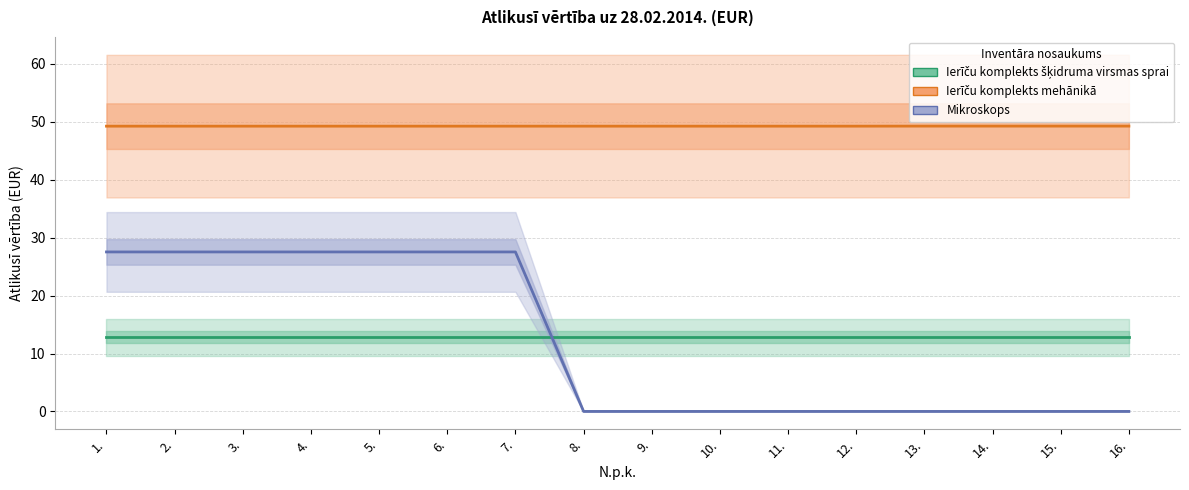

Reading right to left, transcribe all the data shown in this chart.

Ierīču komplekts šķidruma virsmas sprai: 16.=12.8	15.=12.8	14.=12.8	13.=12.8	12.=12.8	11.=12.8	10.=12.8	9.=12.8	8.=12.8	7.=12.8	6.=12.8	5.=12.8	4.=12.8	3.=12.8	2.=12.8	1.=12.8
Ierīču komplekts mehānikā: 16.=49.3	15.=49.3	14.=49.3	13.=49.3	12.=49.3	11.=49.3	10.=49.3	9.=49.3	8.=49.3	7.=49.3	6.=49.3	5.=49.3	4.=49.3	3.=49.3	2.=49.3	1.=49.3
Mikroskops: 16.=0.0	15.=0.0	14.=0.0	13.=0.0	12.=0.0	11.=0.0	10.=0.0	9.=0.0	8.=0.0	7.=27.5	6.=27.5	5.=27.5	4.=27.5	3.=27.5	2.=27.5	1.=27.5